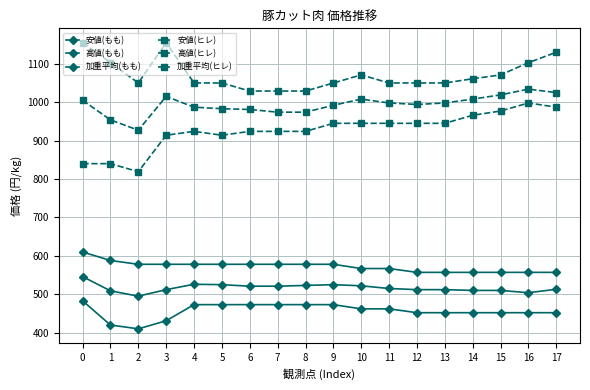

At which label is 加重平均(もも) closest to 520?

6